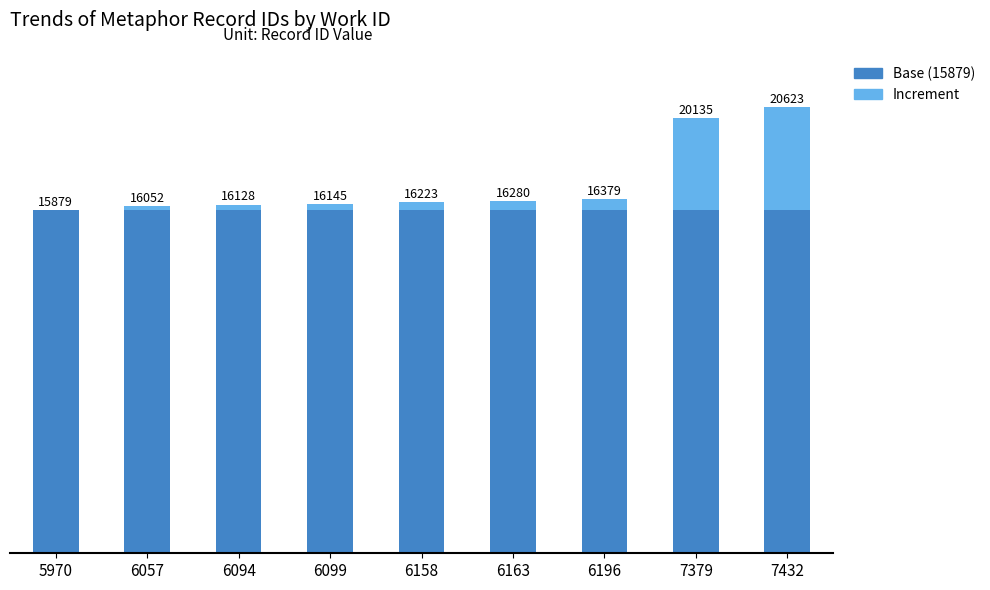

At which label does Increment first exceed 344?

6163